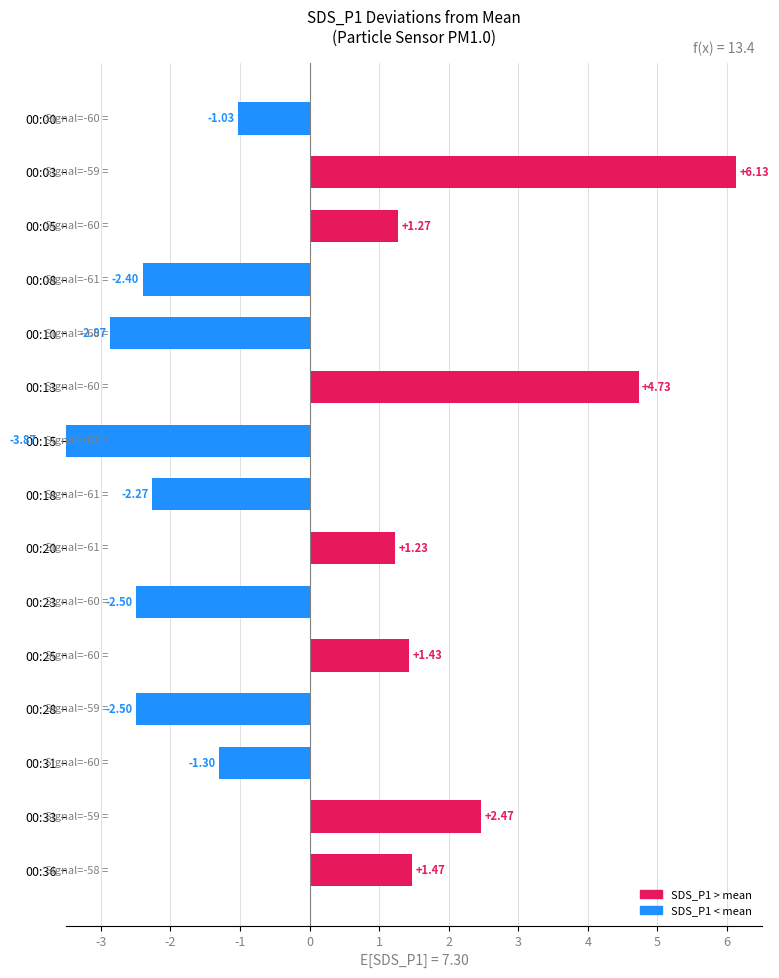

Count the number of data series in this chart.

1